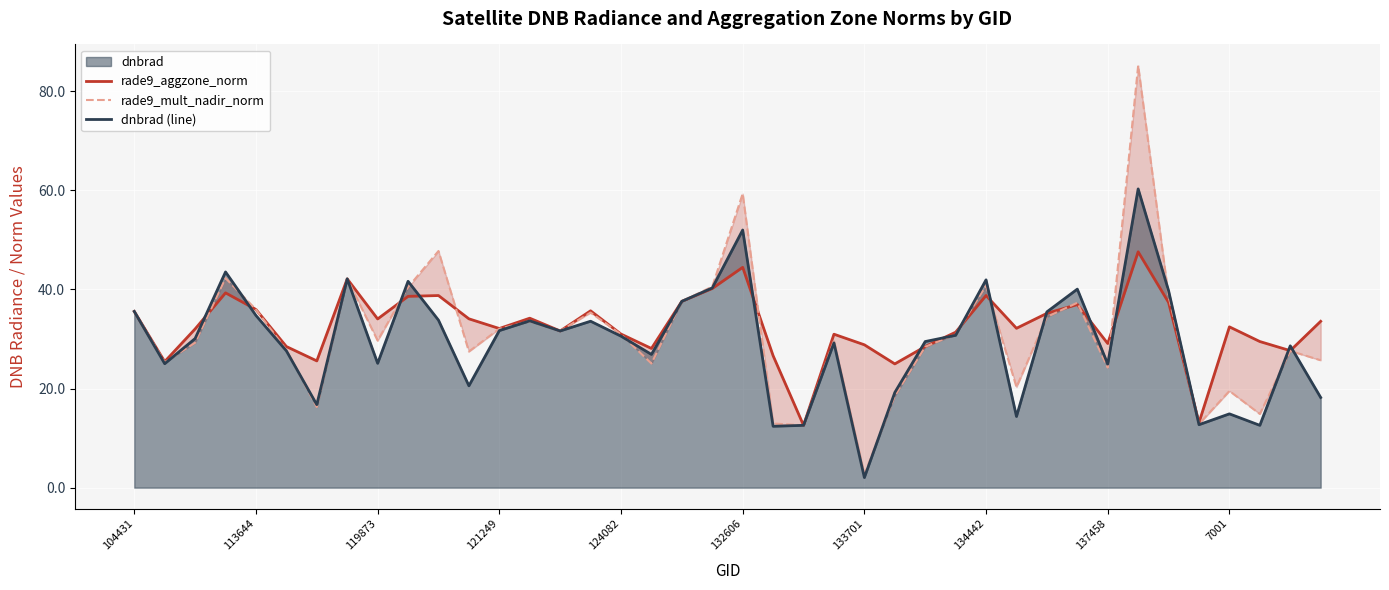

Rank the series by their average value, from lowest to highest.

dnbrad (line), rade9_mult_nadir_norm, rade9_aggzone_norm